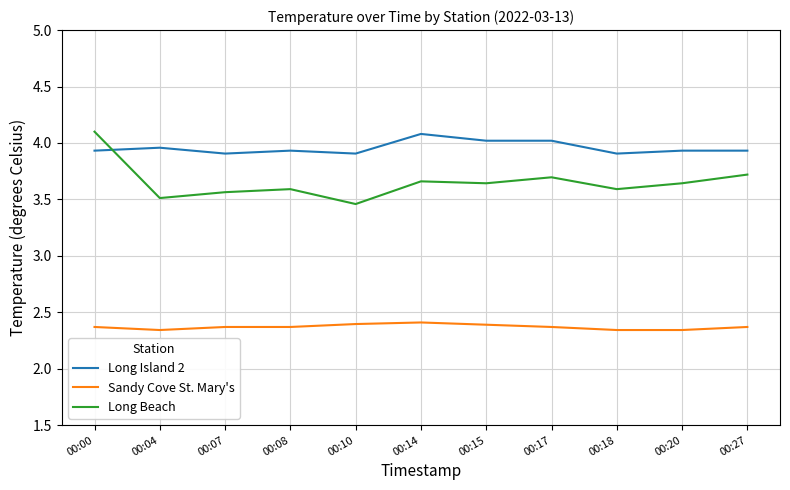

At which category is the sum across all series the highest?

00:00